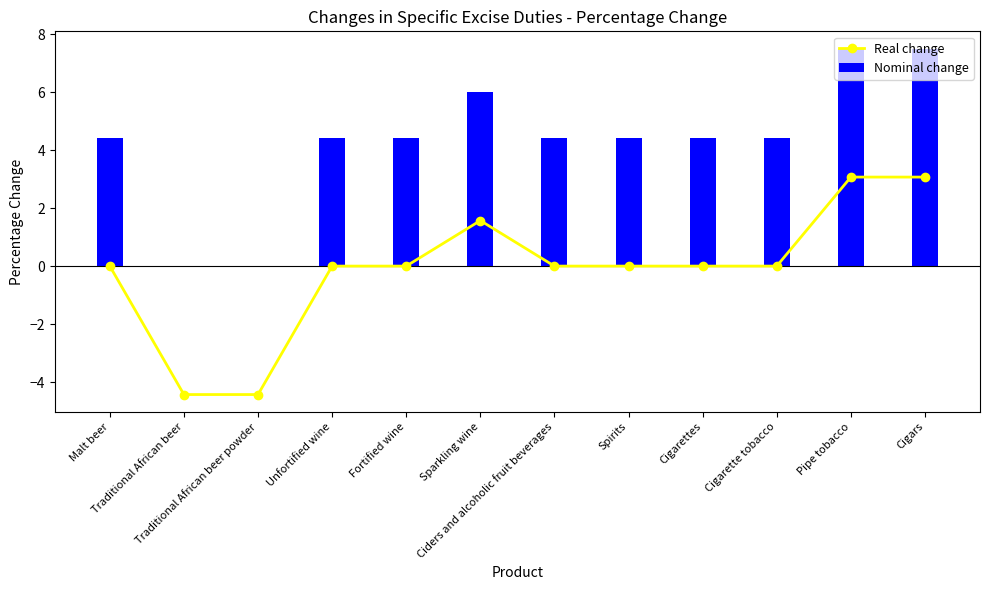

What is the total value across all series at Sparkling wine?

7.6